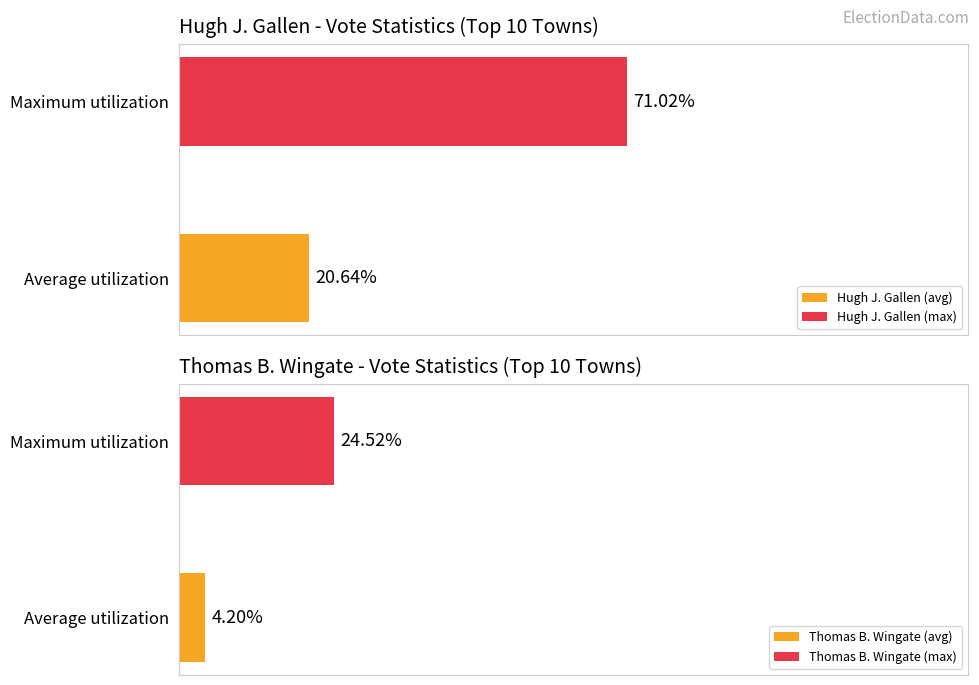

Which series has the largest total across all categories?

Hugh J. Gallen